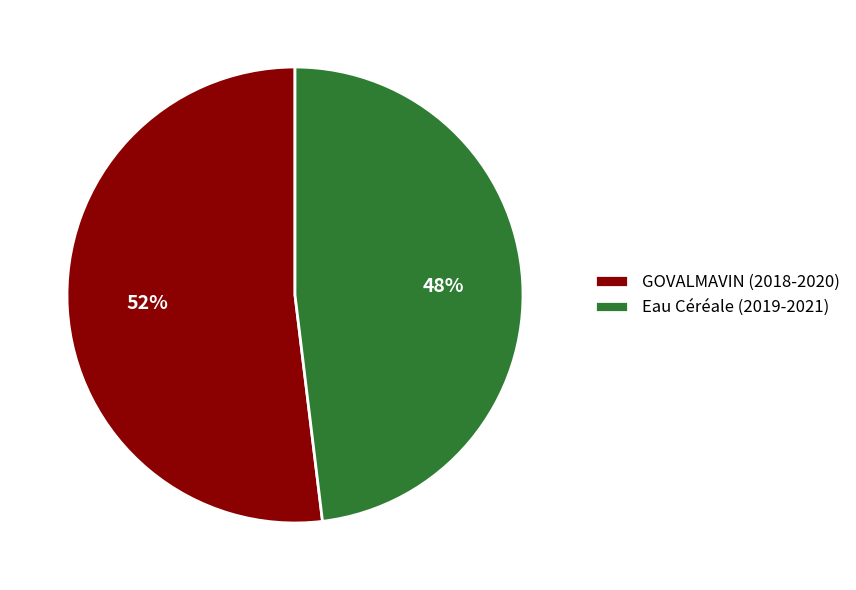

To the nearest percent, what portion does Eau Céréale (2019-2021) represent?

48%